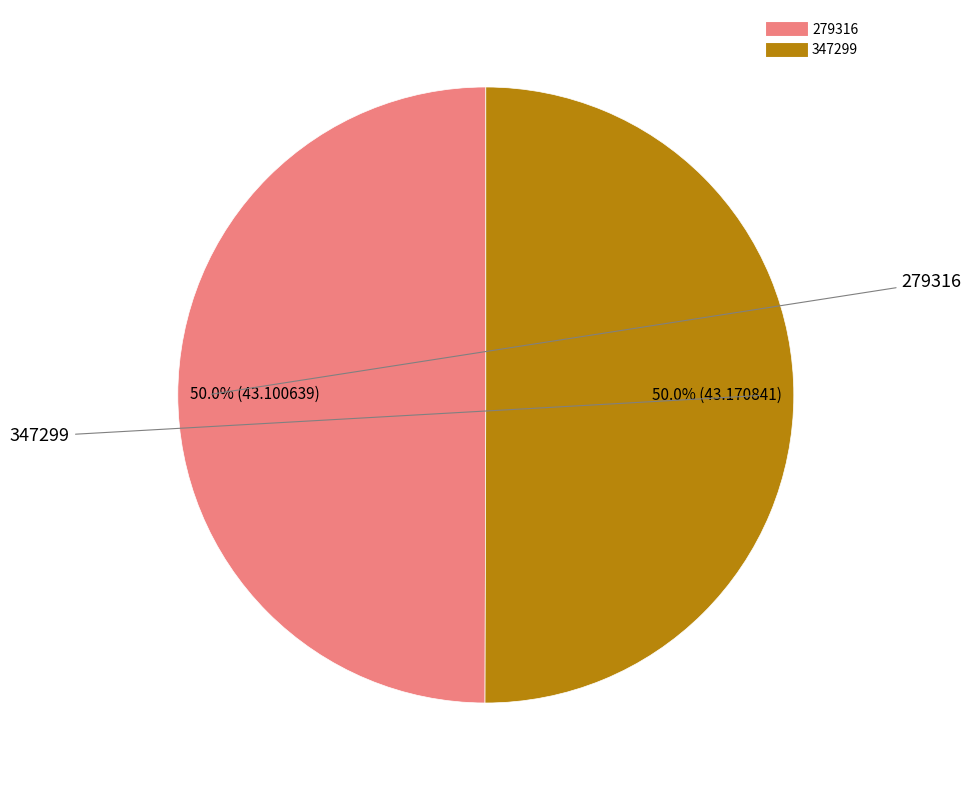

What percentage is NOT represented by 347299?

50.0%